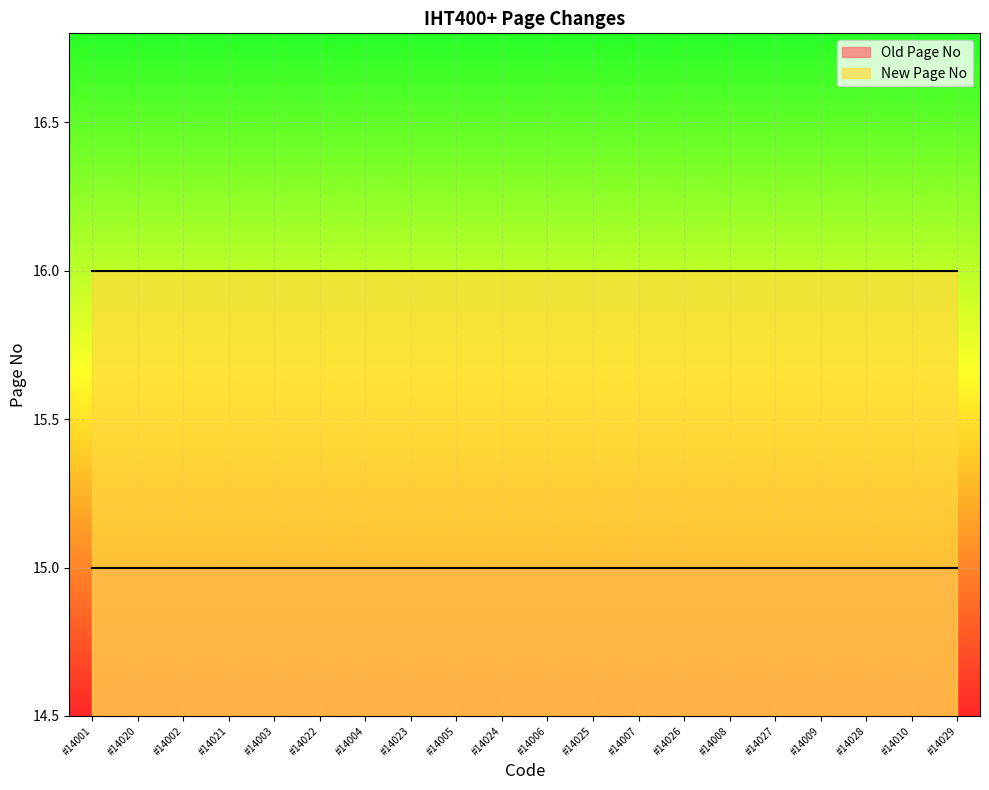

What is the total value across all series at #14023?

31